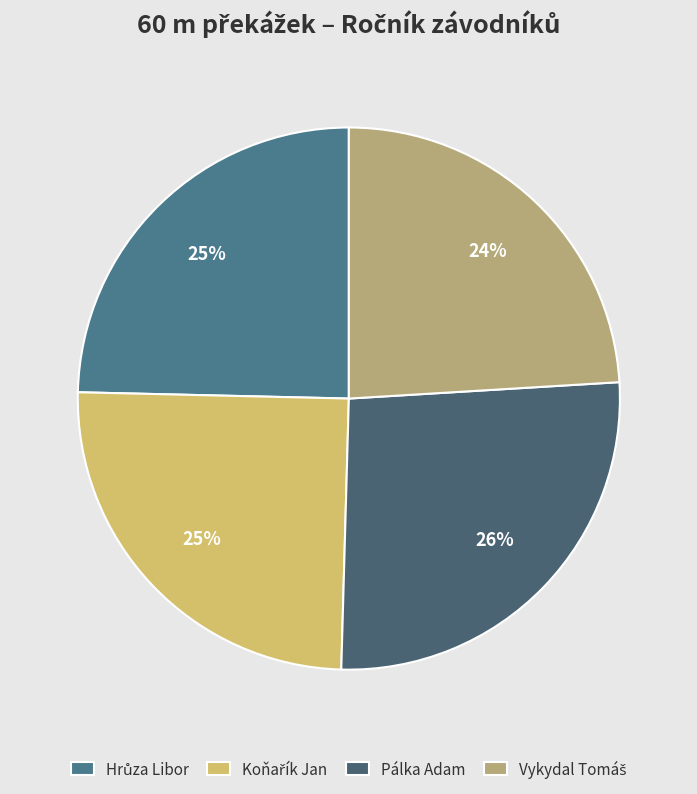

The Hrůza Libor slice represents 33% of the pie. True or false?

False